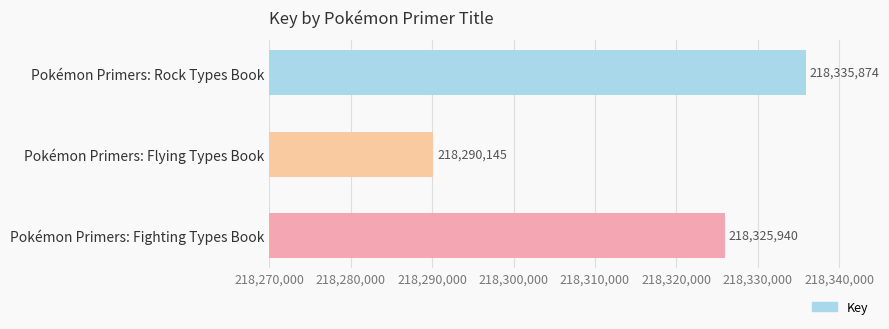

List the labels in order of value, largest first.

Pokémon Primers: Rock Types Book, Pokémon Primers: Fighting Types Book, Pokémon Primers: Flying Types Book